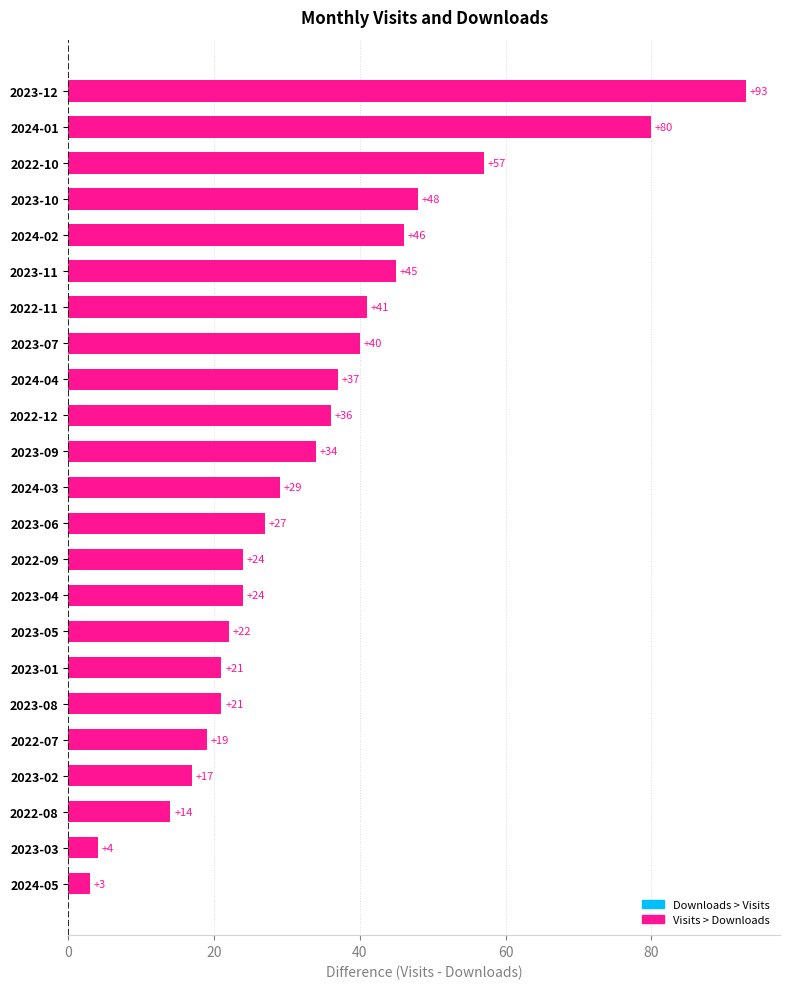

Reading top to bottom, what are all the values shown in this chart?

2023-12=93	2024-01=80	2022-10=57	2023-10=48	2024-02=46	2023-11=45	2022-11=41	2023-07=40	2024-04=37	2022-12=36	2023-09=34	2024-03=29	2023-06=27	2022-09=24	2023-04=24	2023-05=22	2023-01=21	2023-08=21	2022-07=19	2023-02=17	2022-08=14	2023-03=4	2024-05=3